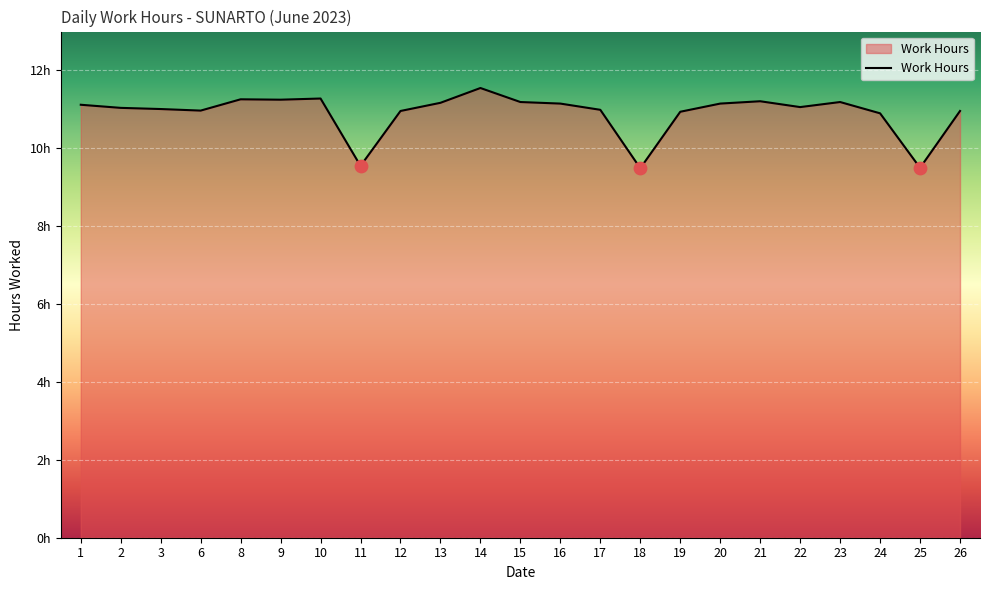

What is the change in value from 10 to 11?

-1.7